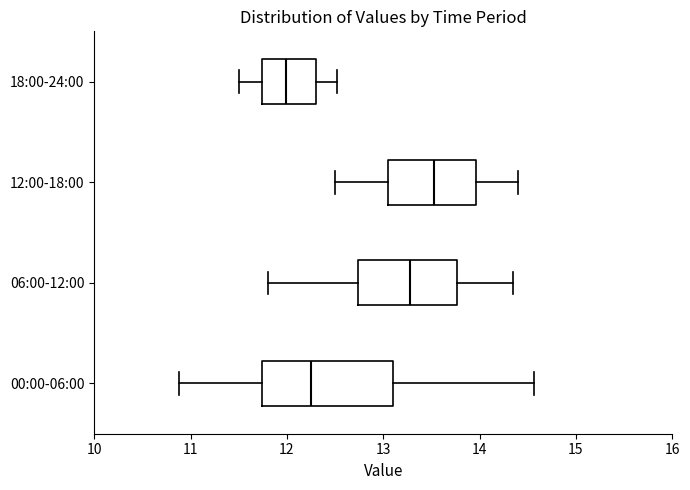

Which box's median line is the furthest to the right?

12:00-18:00